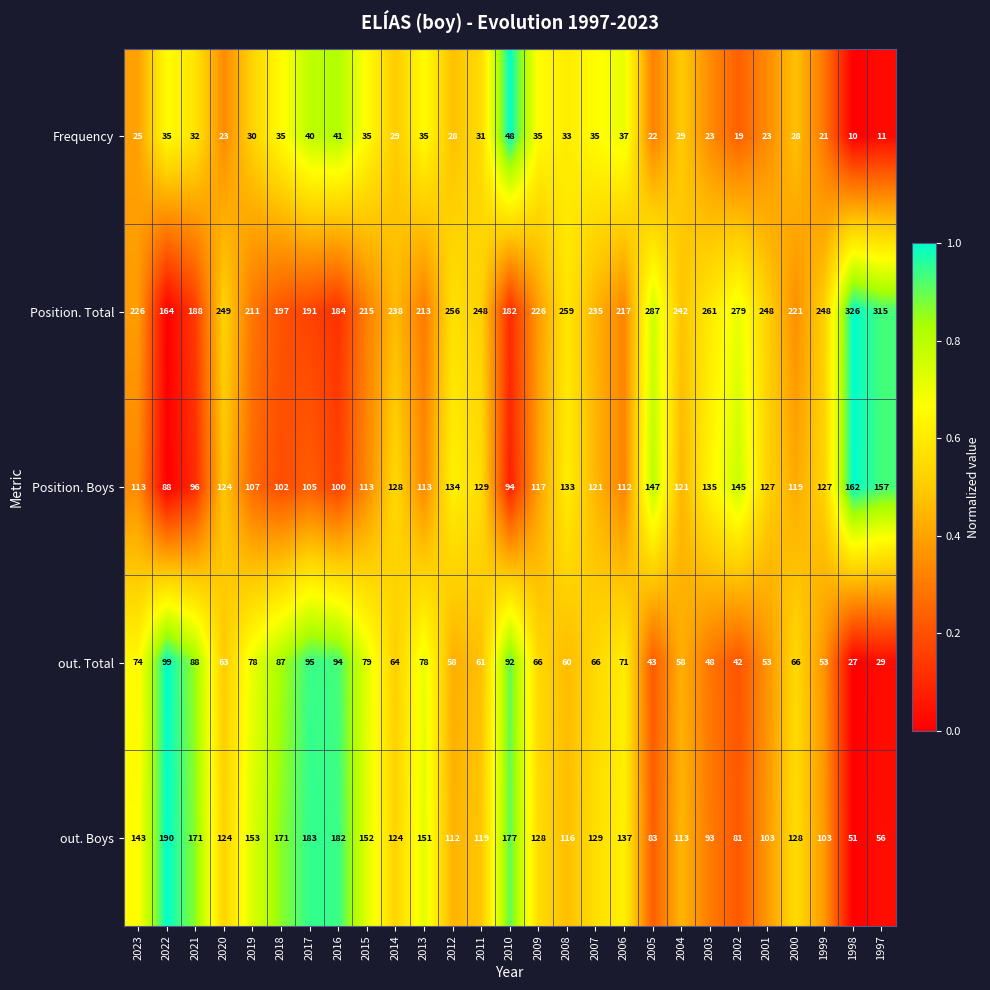

How many series are shown in this chart?

5